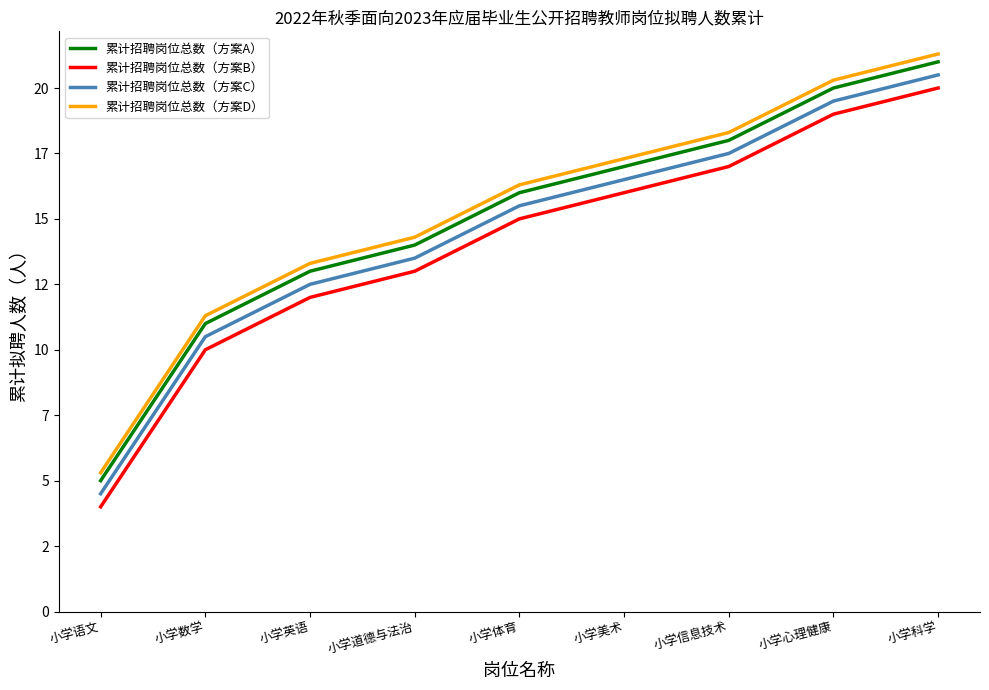

Which category has the lowest value across all series?

小学语文